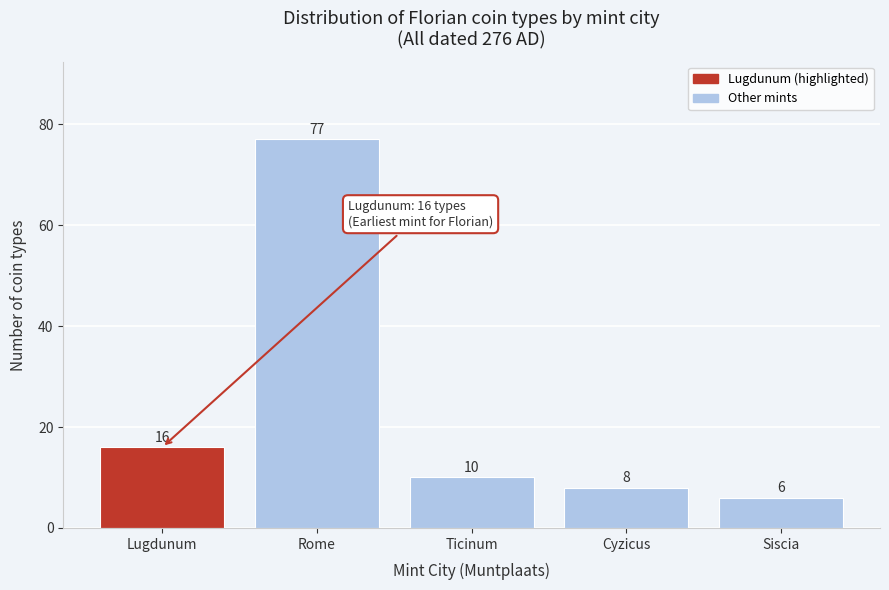

Reading right to left, what are all the values shown in this chart?

6	8	10	77	16